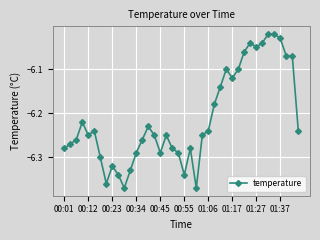

Between 01:27 and 01:06, which is larger?

01:27